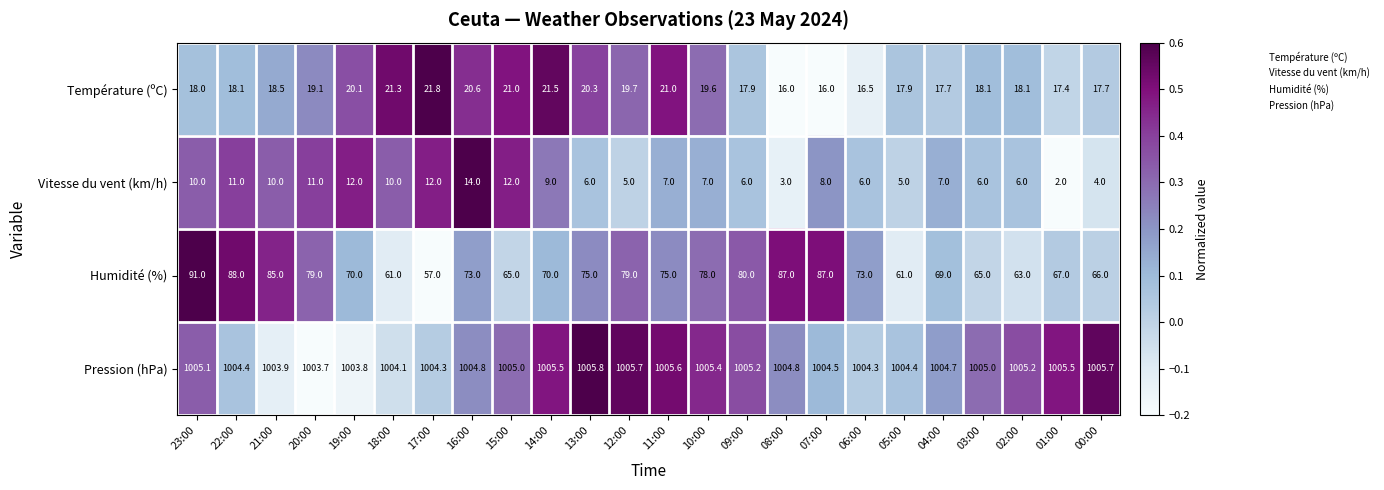

Which series has the largest total across all categories?

Pression (hPa)